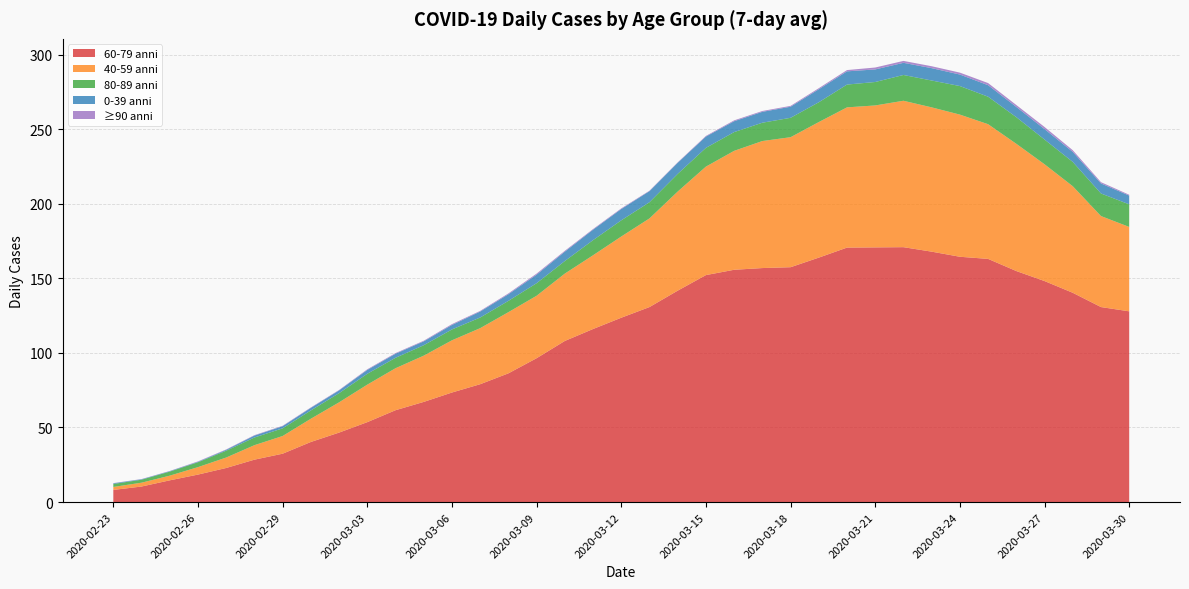

Reading left to right, transcribe all the data shown in this chart.

60-79 anni: 8.1	10.4	14.6	18.4	22.9	28.4	32.4	40.3	46.6	53.6	61.6	67.1	73.4	79.0	86.3	96.4	108.0	116.0	123.6	130.7	141.7	152.1	155.7	156.9	157.4	163.9	170.6	170.7	170.9	167.9	164.4	163.0	154.9	148.1	140.3	130.7	127.9
40-59 anni: 2.0	2.6	3.1	5.0	7.0	9.7	11.9	15.6	20.3	25.1	28.1	31.0	35.0	37.6	41.0	41.9	45.1	49.4	54.4	59.4	66.4	72.7	79.7	85.1	87.1	90.9	94.0	95.1	98.1	96.7	95.3	90.3	85.3	78.3	71.4	61.0	56.6
80-89 anni: 2.0	2.0	2.7	3.3	4.6	5.1	5.1	5.6	6.1	7.3	7.0	7.0	7.3	7.1	7.6	8.4	8.4	10.1	10.9	10.9	11.9	12.6	12.6	12.3	13.0	13.3	15.3	15.7	17.3	18.0	19.1	18.4	17.9	16.6	16.3	15.1	15.1
0-39 anni: 0.4	0.3	0.3	0.3	0.6	1.3	1.4	1.7	1.9	2.6	2.7	2.6	3.0	4.0	4.4	5.7	6.3	7.0	7.6	7.4	7.4	7.6	7.3	7.3	7.4	8.7	8.9	8.4	8.1	8.3	7.7	7.7	6.9	7.0	6.7	6.7	5.9
≥90 anni: 0.1	0.1	0.1	0.3	0.3	0.3	0.3	0.3	0.3	0.4	0.4	0.4	0.6	0.4	0.6	0.7	0.6	0.4	0.4	0.3	0.3	0.4	0.6	0.6	0.6	0.7	0.9	1.3	1.3	1.3	1.3	1.4	1.3	1.4	1.1	0.9	0.6